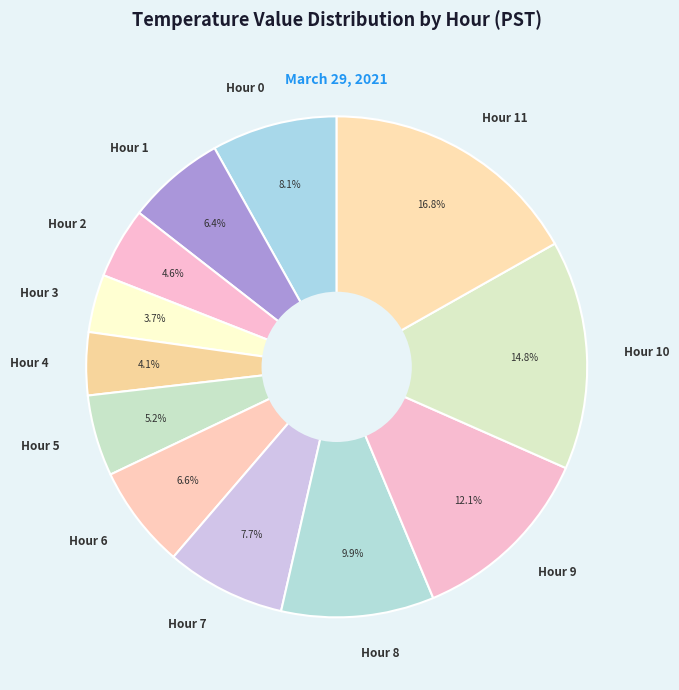

To the nearest percent, what portion does Hour 4 represent?

4%